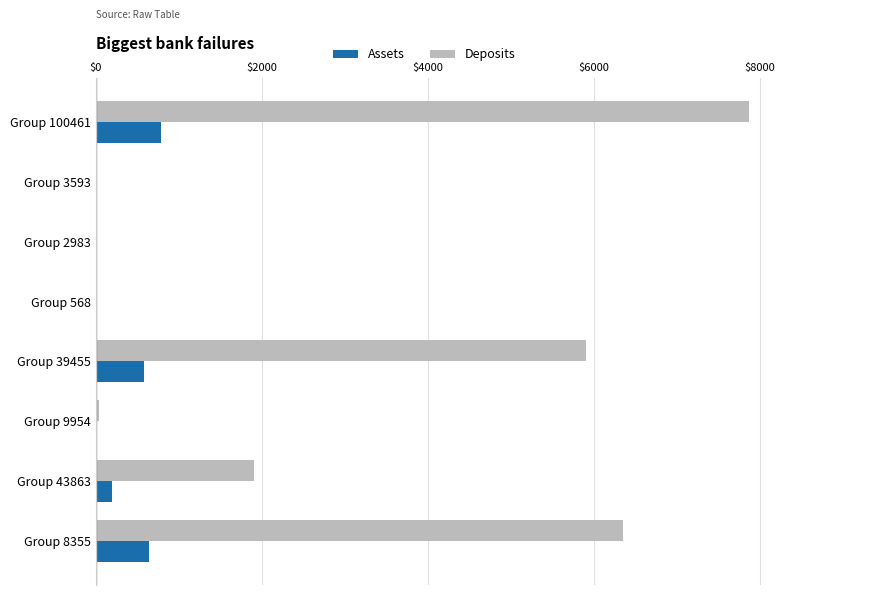

What is the sum of all Assets values?

2215